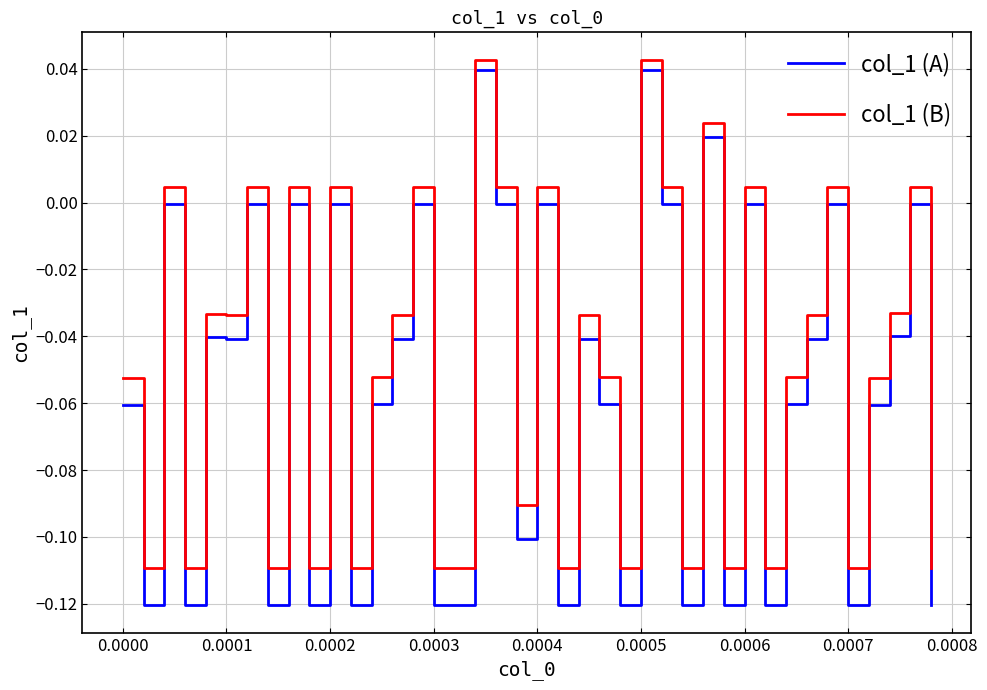

Rank the series by their average value, from lowest to highest.

col_1 (A), col_1 (B)